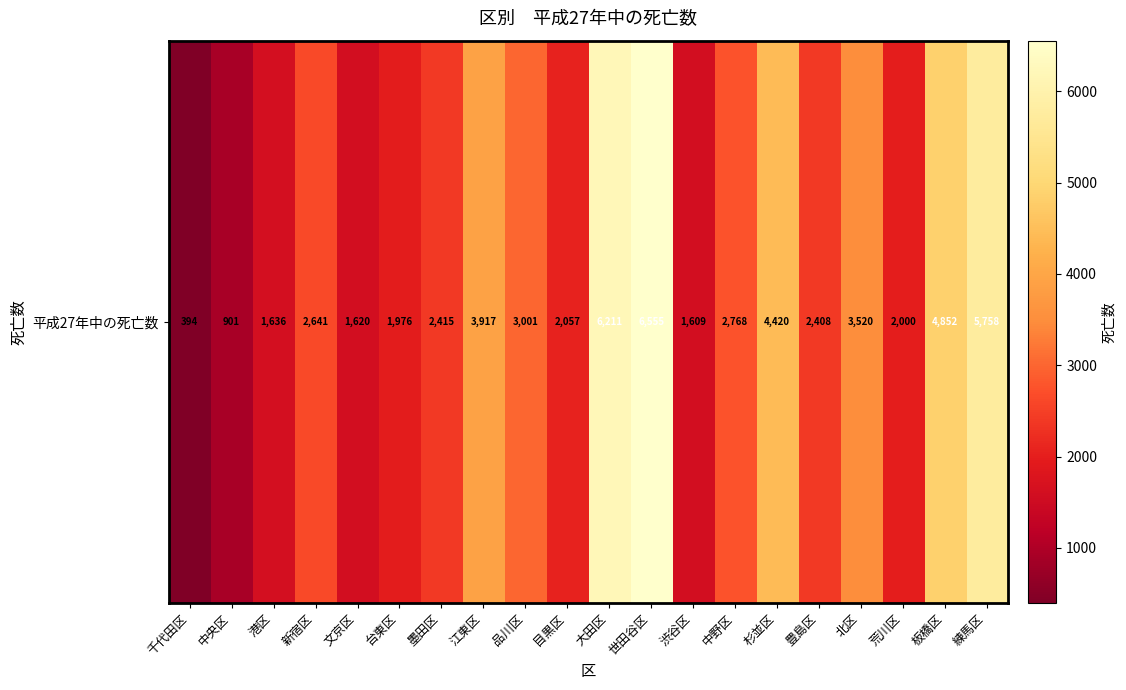

Is it true that the value at 渋谷区 is 1609?

True